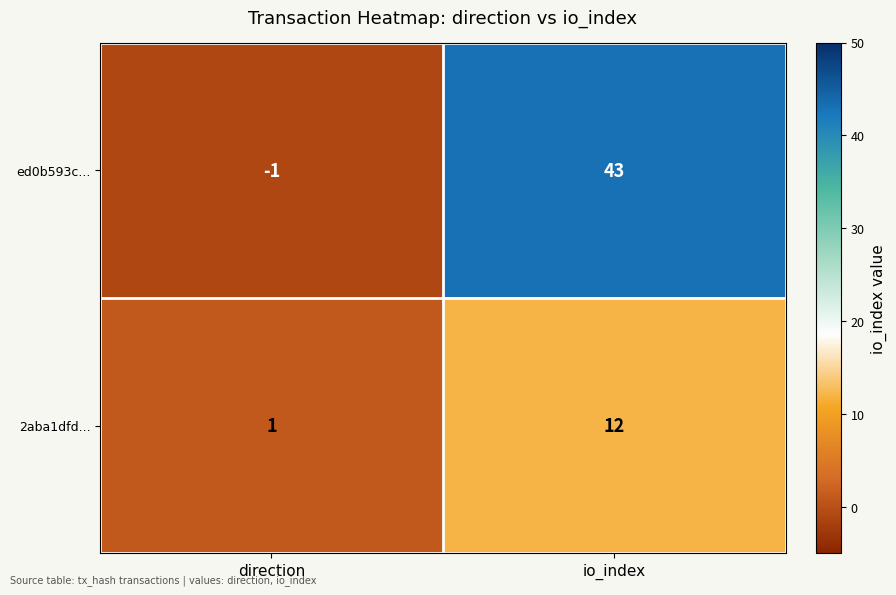

What is the sum of the 2aba1dfd... values at direction and io_index?

13